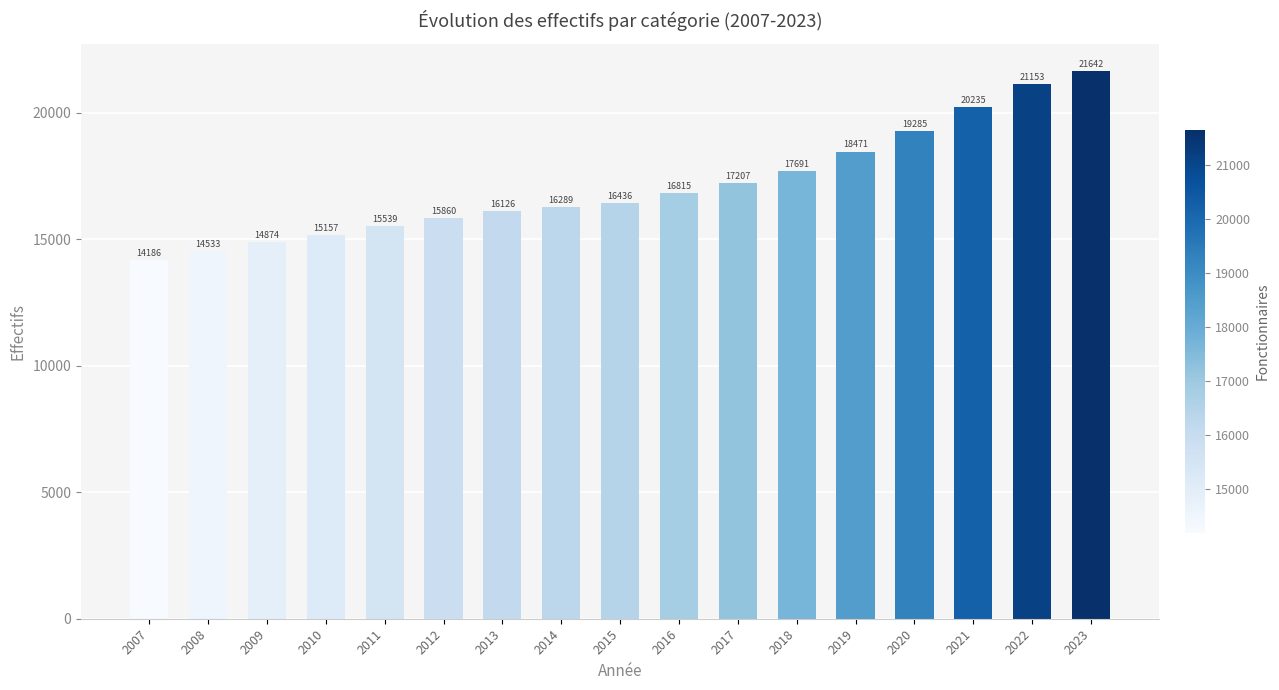

The chart shows a value of 3777 at 2013. True or false?

False